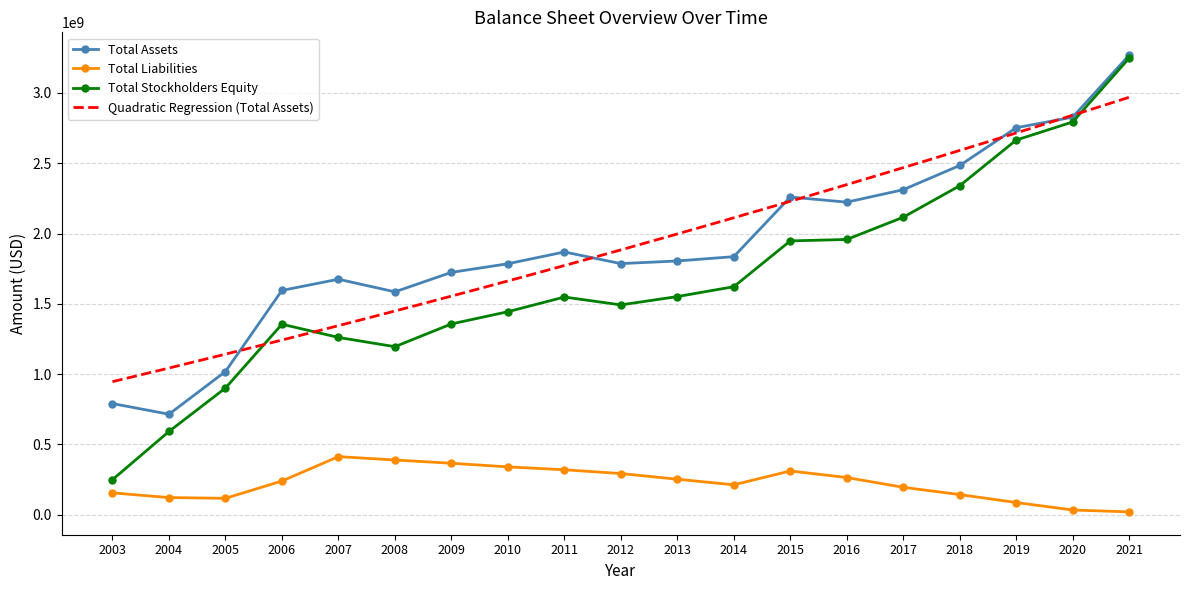

What is the value of the Total Assets point at the 13th from the left?

2259155000